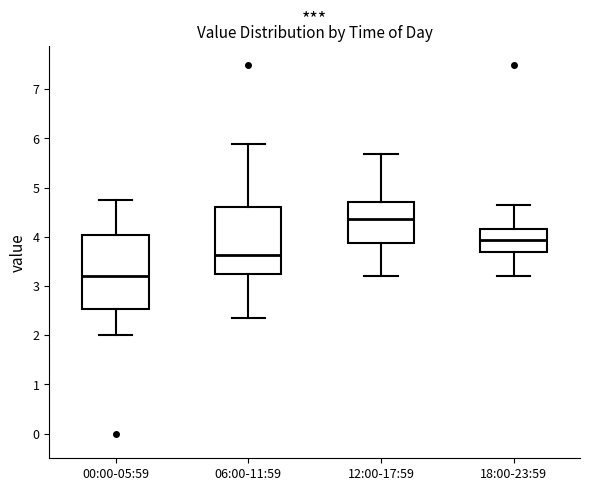

Which box's median line is the highest?

12:00-17:59